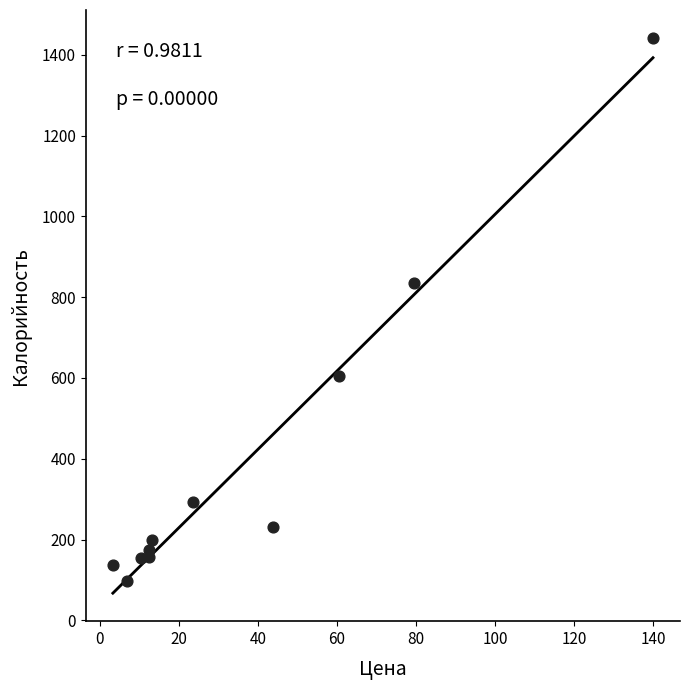

What is the average Y value?

393